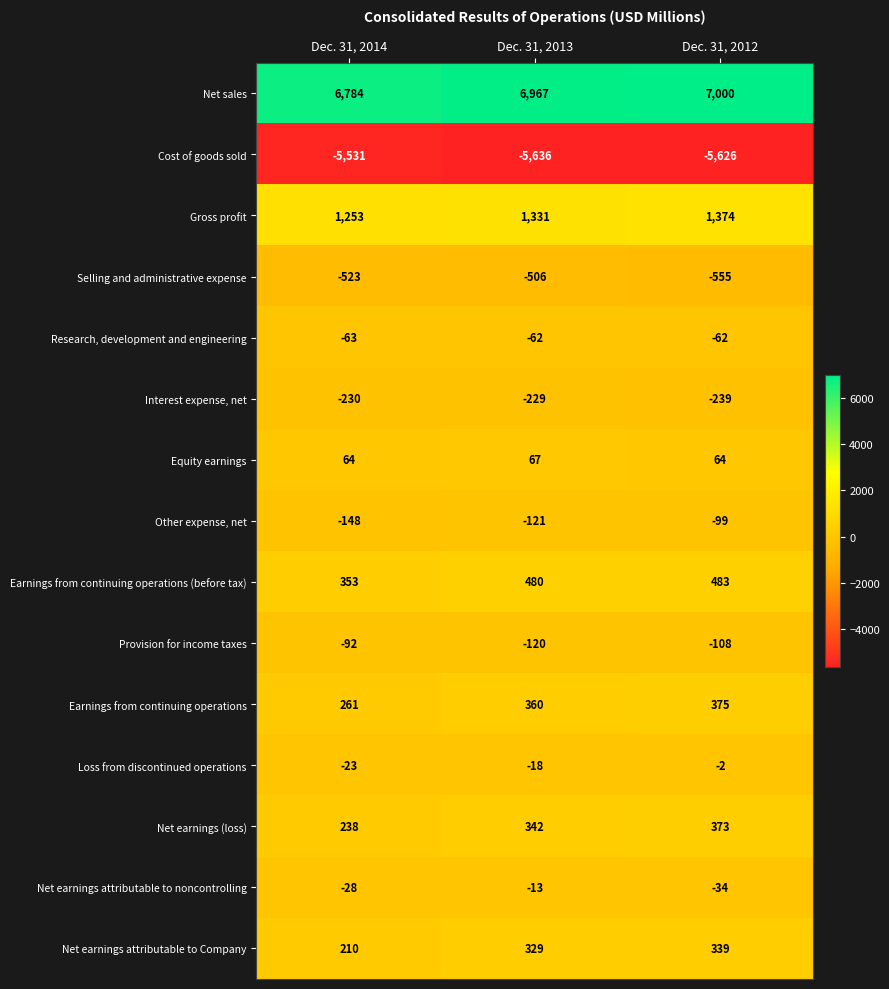

The value of Selling and administrative expense at Dec. 31, 2013 is -795. True or false?

False